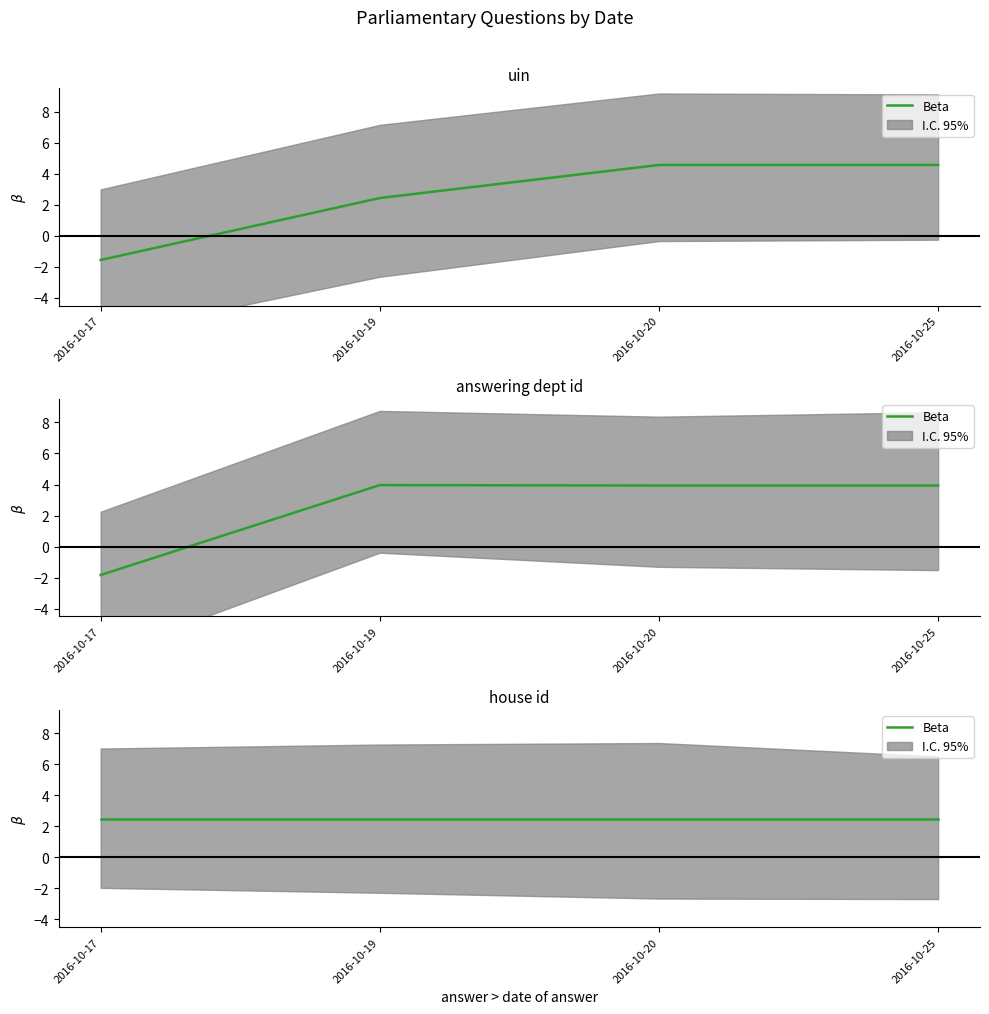

Count the number of data series in this chart.

2